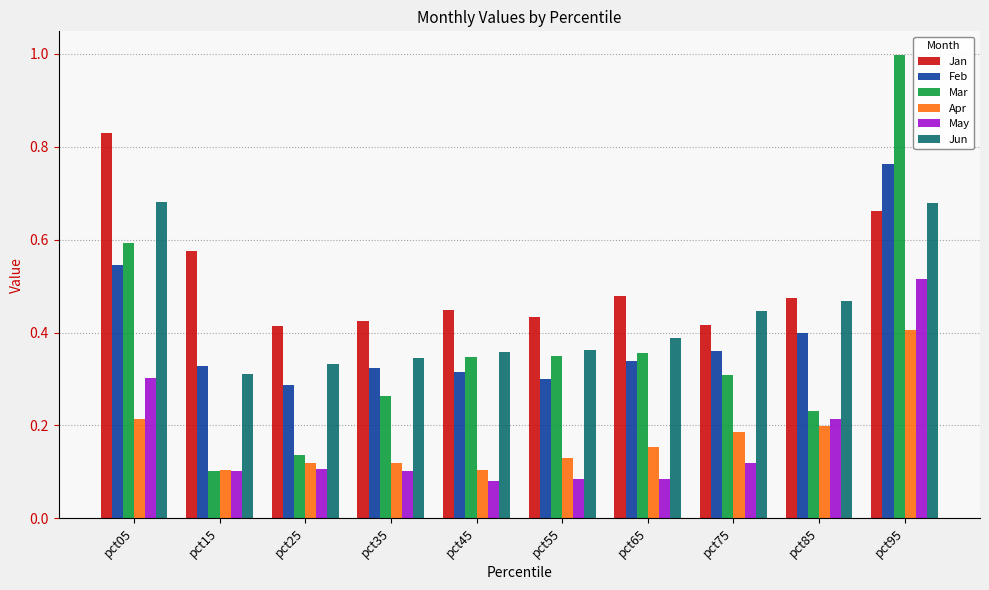

At which category is the sum across all series the highest?

pct95